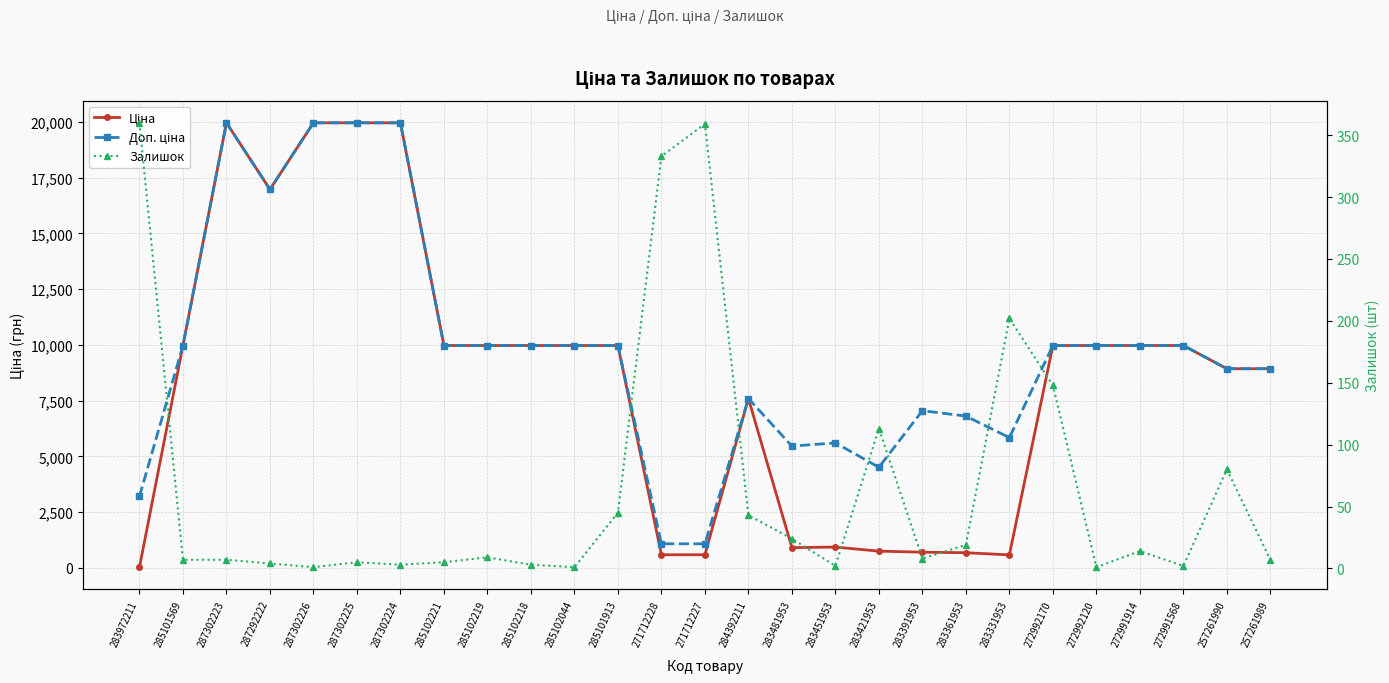

What is the maximum value shown in the chart?

19964.2